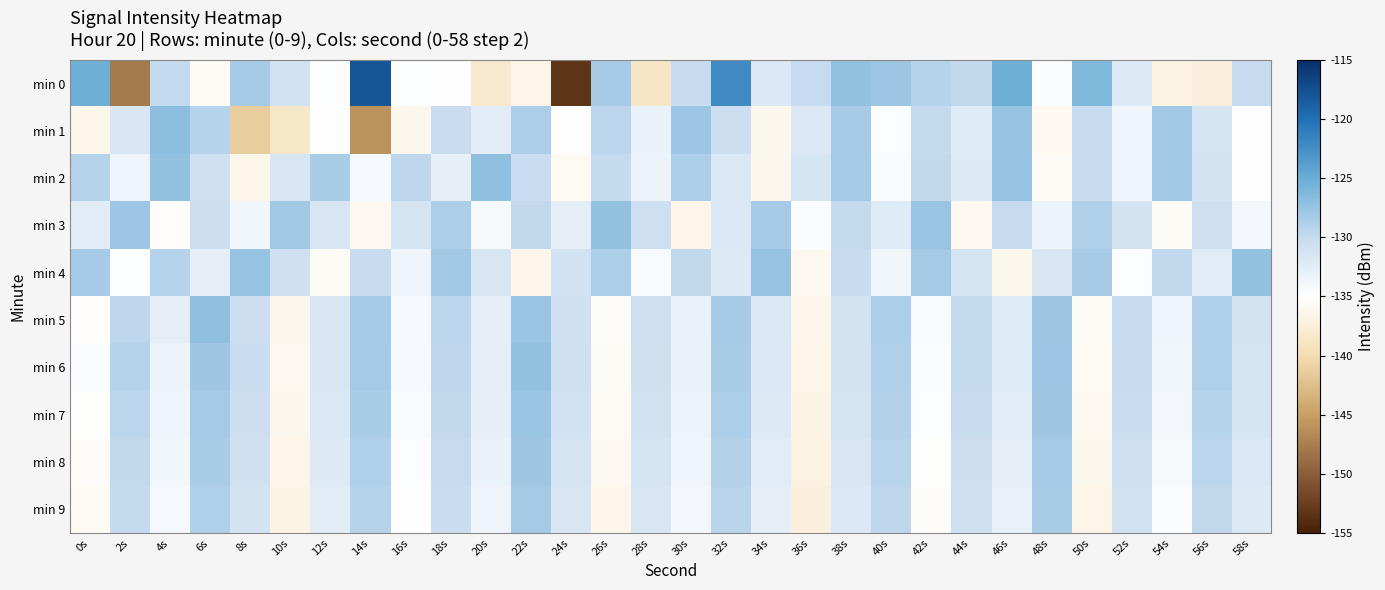

List the series in order of their peak value, highest first.

min 0, min 1, min 2, min 5, min 4, min 3, min 6, min 7, min 8, min 9